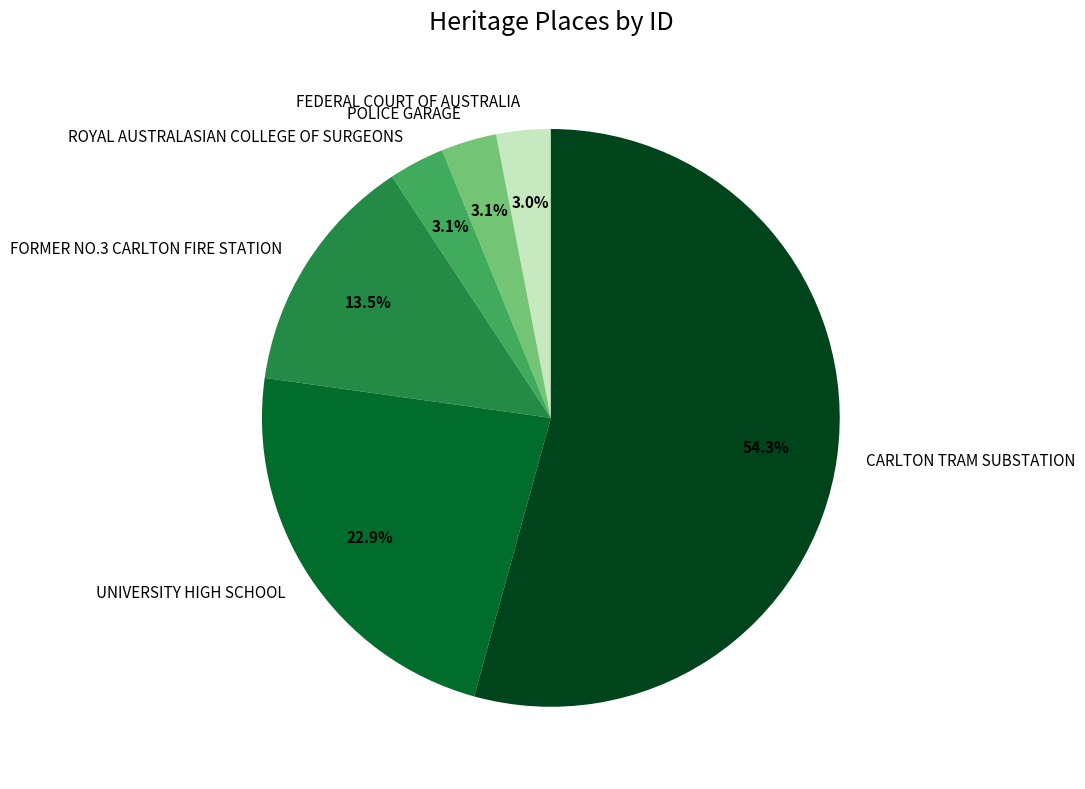

Which slice is the largest?

CARLTON TRAM SUBSTATION